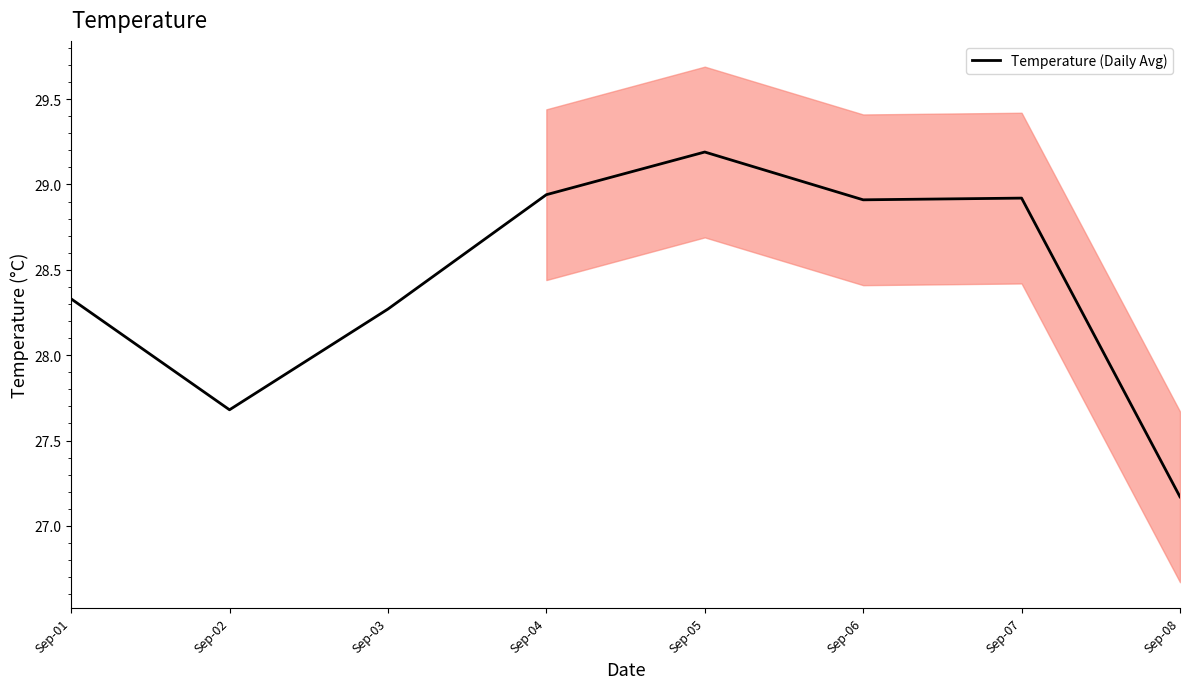

Rank the categories by value from lowest to highest.

Sep-08, Sep-02, Sep-03, Sep-01, Sep-06, Sep-07, Sep-04, Sep-05